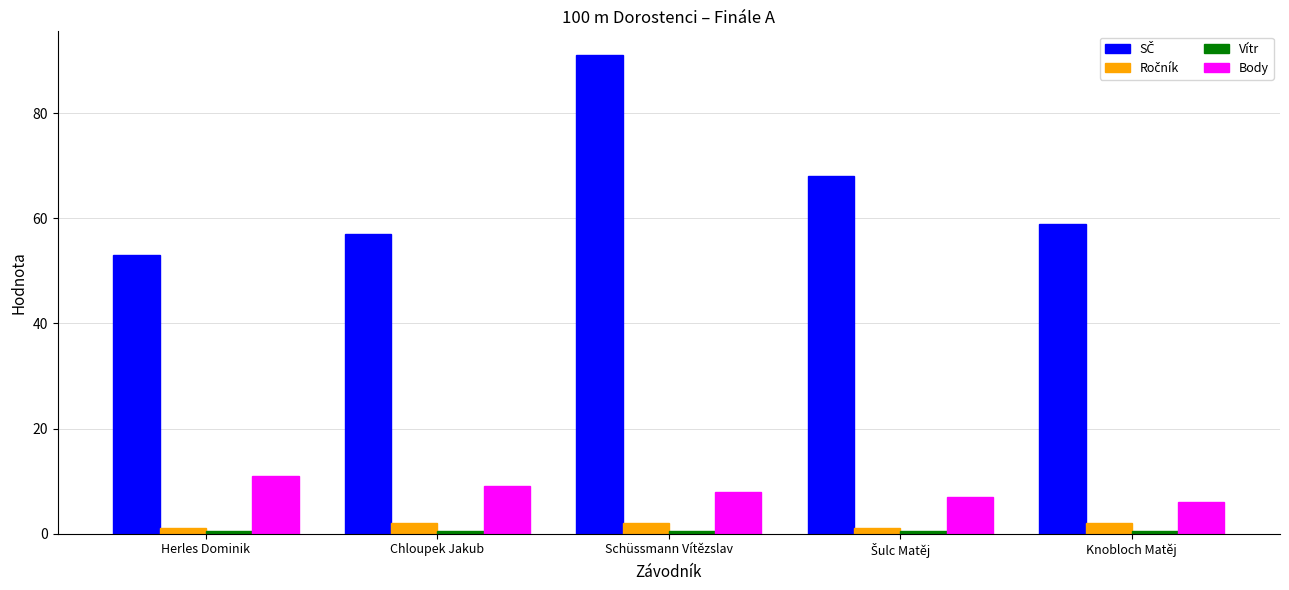

How many Body values are between 7 and 9?

3